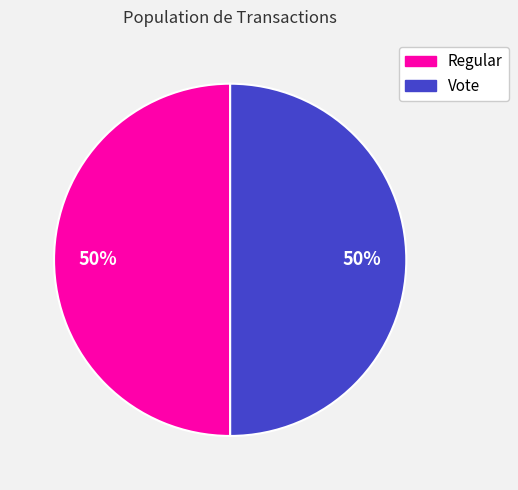

Count the number of slices in the pie.

2